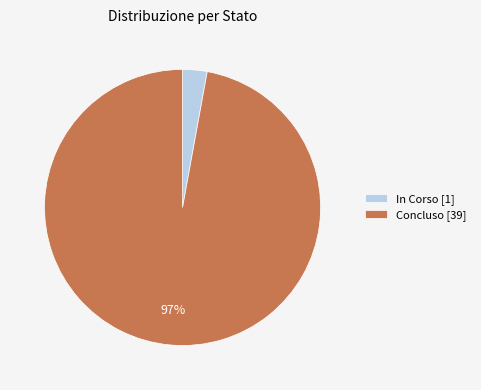

Which has a higher value, In Corso [1] or Concluso [39]?

Concluso [39]